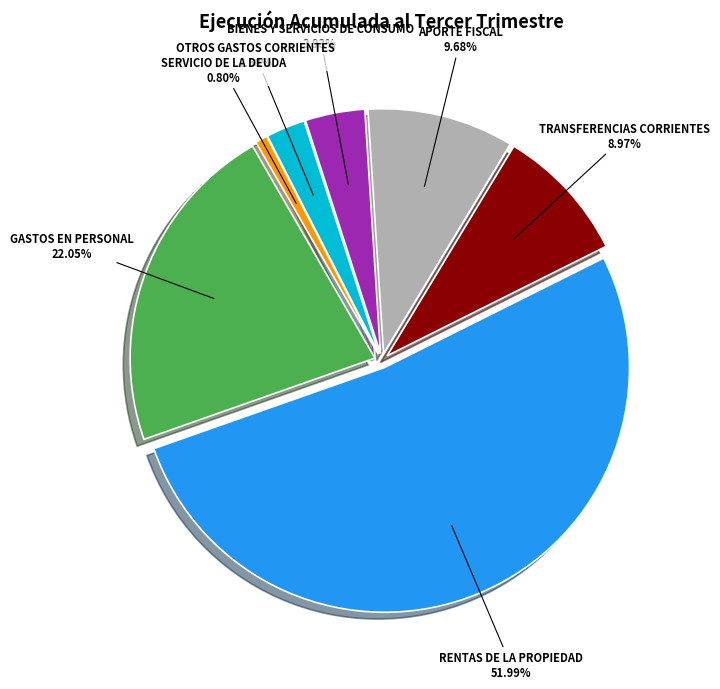

True or false: GASTOS EN PERSONAL accounts for 11% of the total.

False